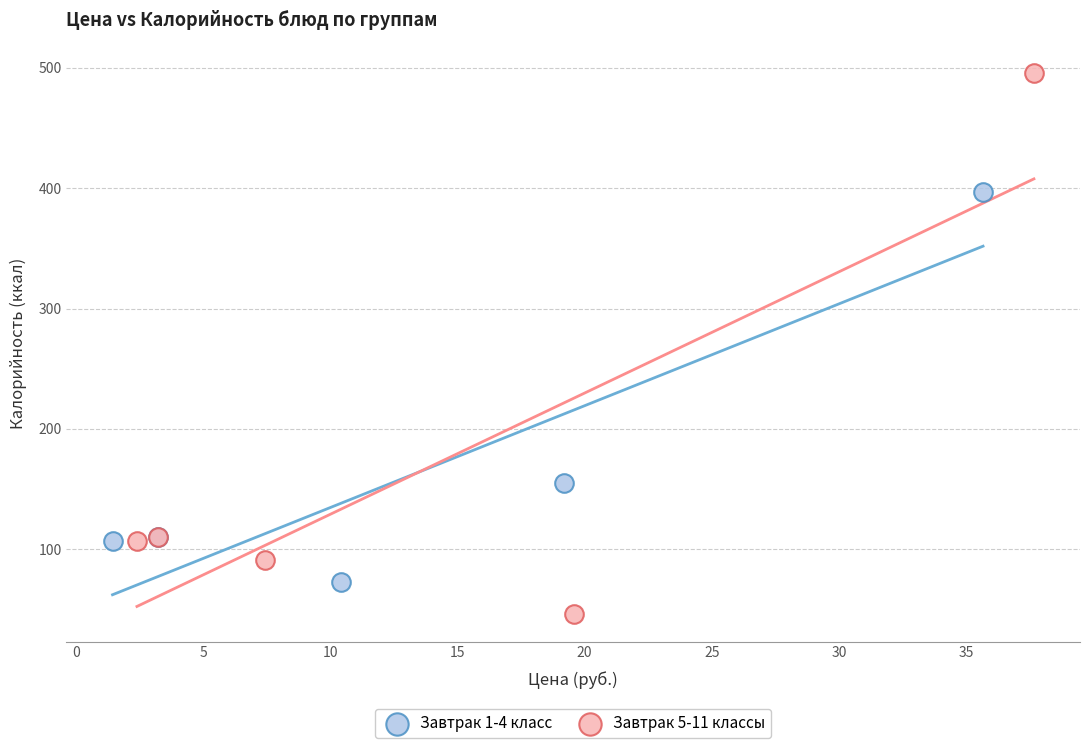

What are all the series names shown in the legend?

Завтрак 1-4 класс, Завтрак 5-11 классы